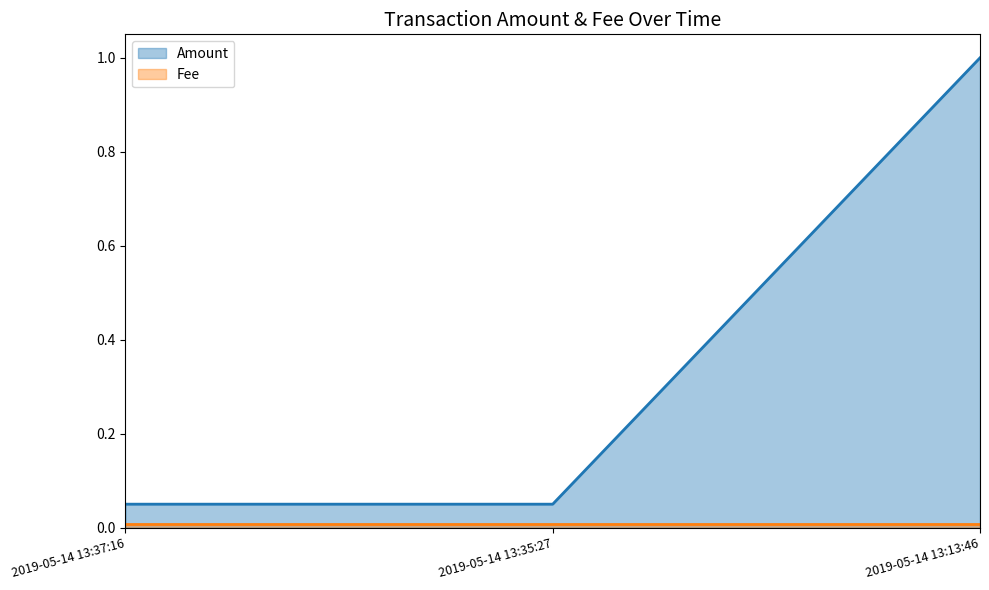

What is the sum of all values?

1.1